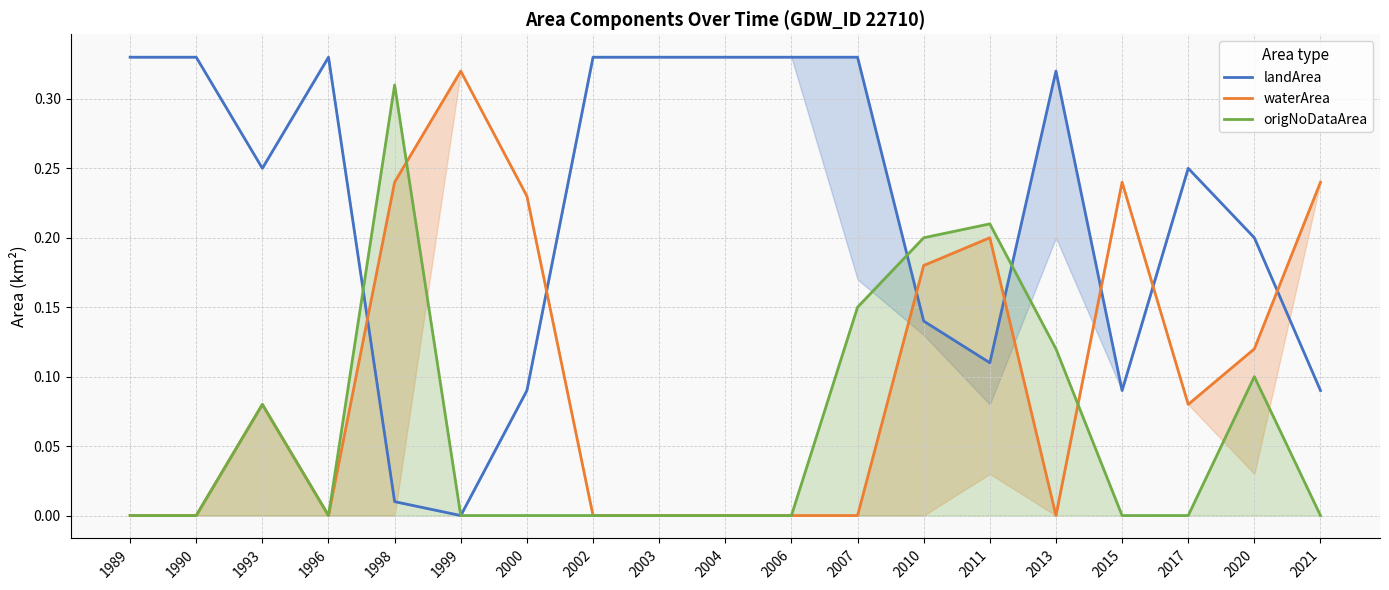

Reading right to left, extract all data points from this chart.

landArea: 0.1	0.2	0.2	0.1	0.3	0.1	0.1	0.3	0.3	0.3	0.3	0.3	0.1	0.0	0.0	0.3	0.2	0.3	0.3
waterArea: 0.2	0.1	0.1	0.2	0.0	0.2	0.2	0.0	0.0	0.0	0.0	0.0	0.2	0.3	0.2	0.0	0.1	0.0	0.0
origNoDataArea: 0.0	0.1	0.0	0.0	0.1	0.2	0.2	0.1	0.0	0.0	0.0	0.0	0.0	0.0	0.3	0.0	0.1	0.0	0.0